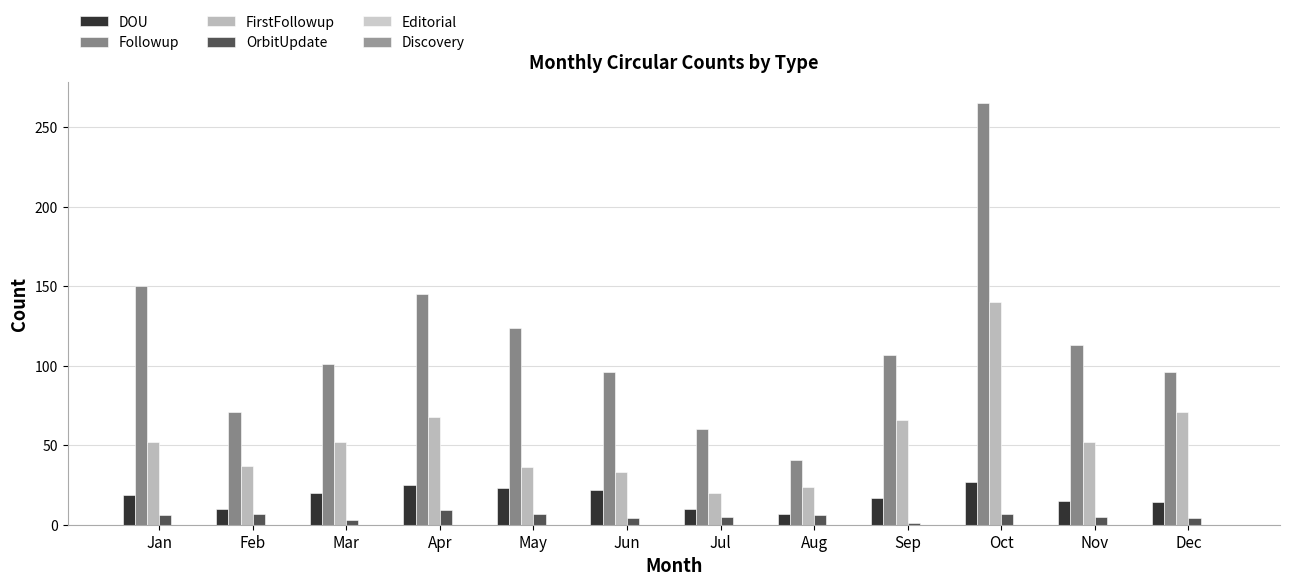

At how many categories does at least one series exceed 259?

1